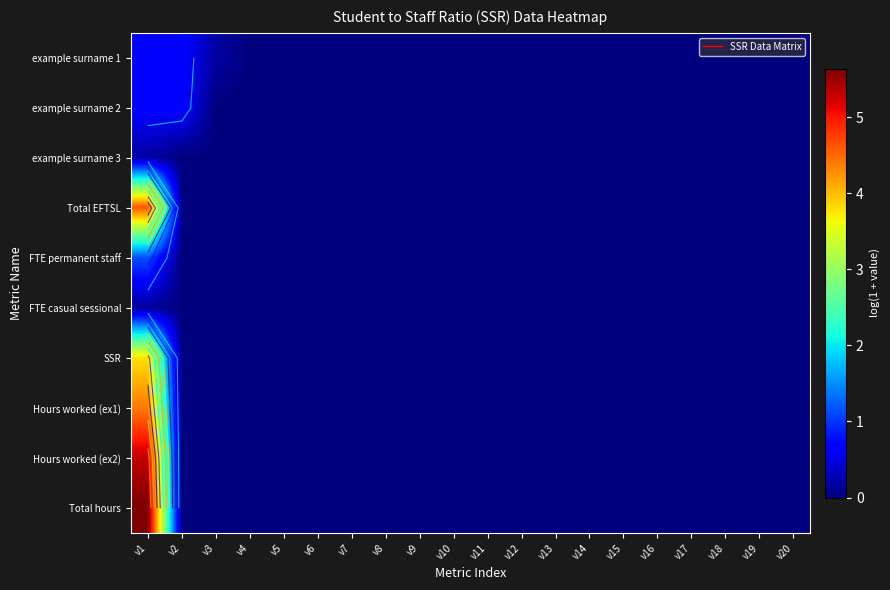

List the labels in order of Total EFTSL value, largest first.

v1, v2, v3, v4, v5, v6, v7, v8, v9, v10, v11, v12, v13, v14, v15, v16, v17, v18, v19, v20